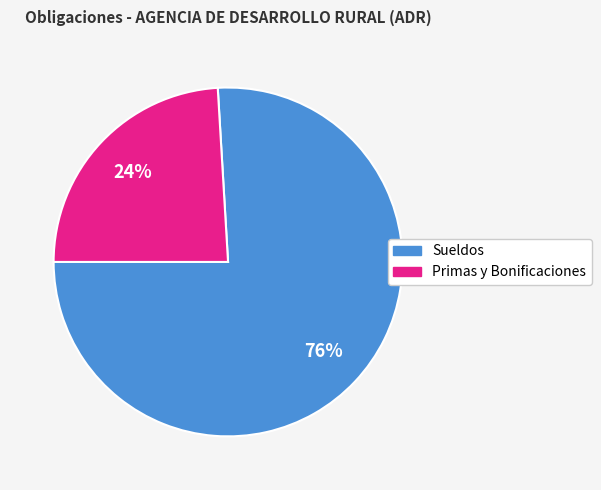

Is there any slice that represents more than half of the pie?

Yes